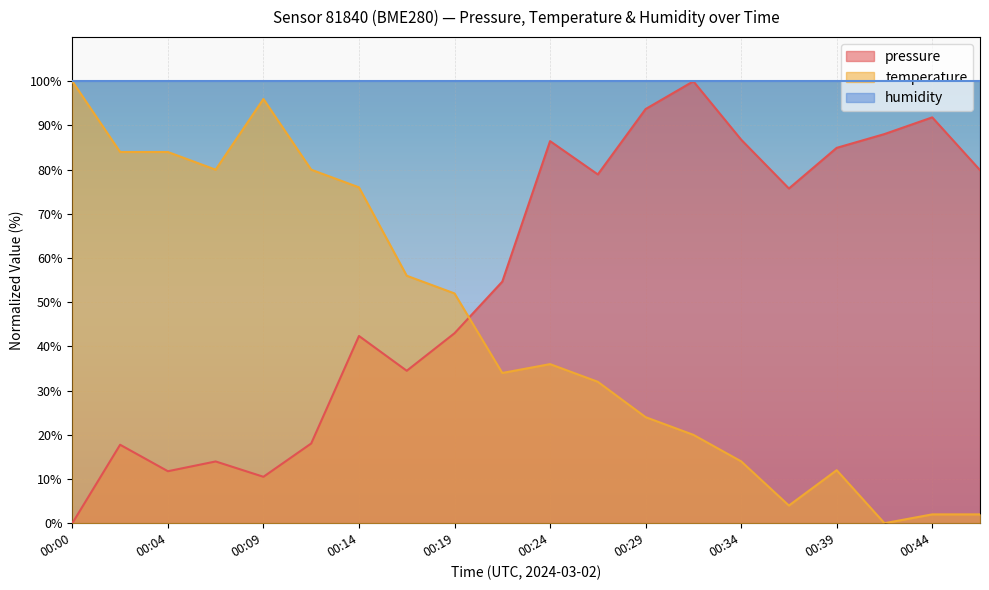

True or false: temperature has more than 0 interior local peaks.

True